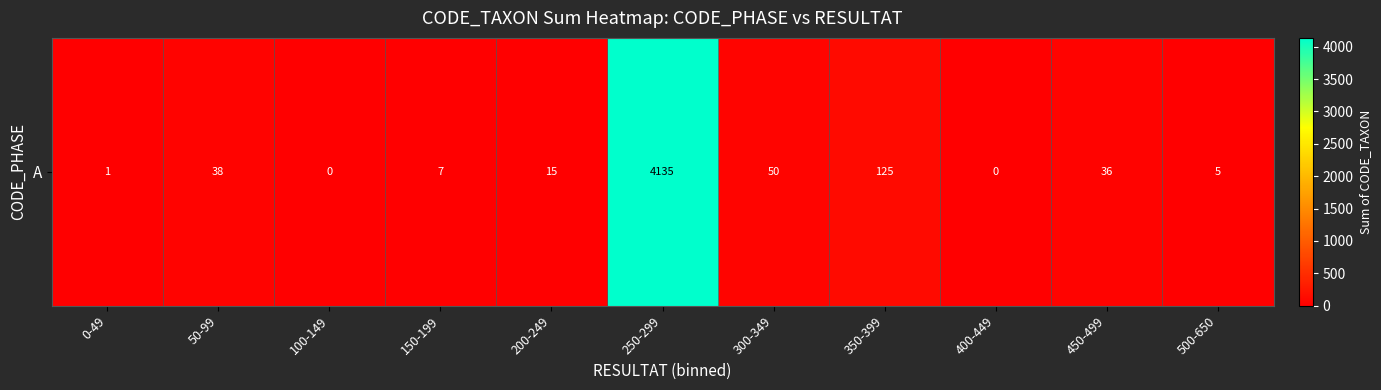

List the labels in order of value, largest first.

250-299, 350-399, 300-349, 50-99, 450-499, 200-249, 150-199, 500-650, 0-49, 100-149, 400-449